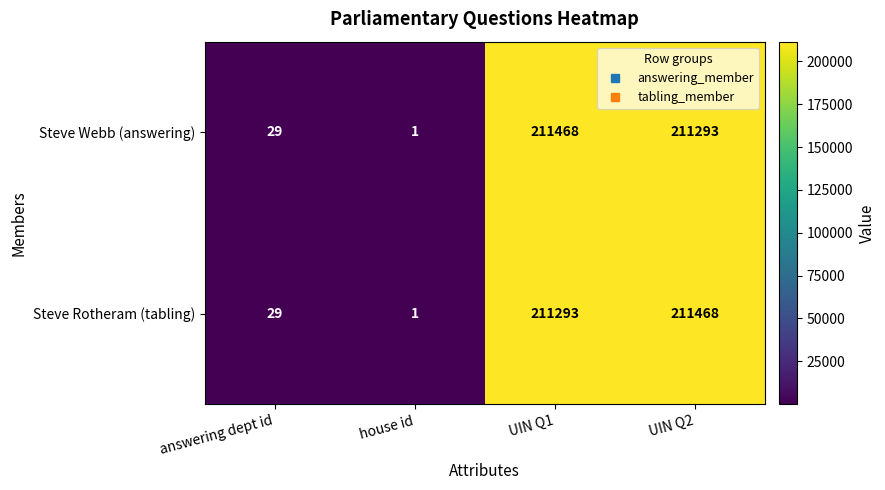

What is the average value of the Steve Rotheram (tabling) series?

105698